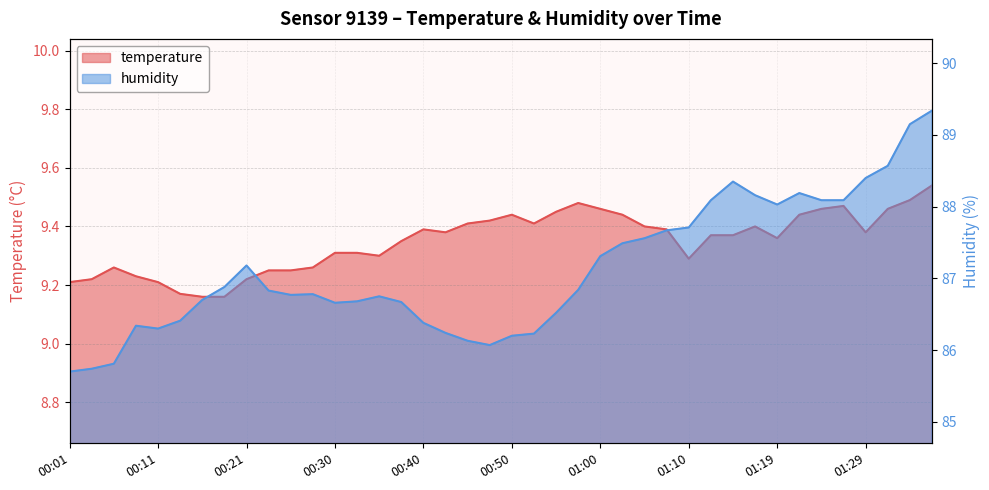

What is the value of the humidity point at the 1st from the left?

85.7